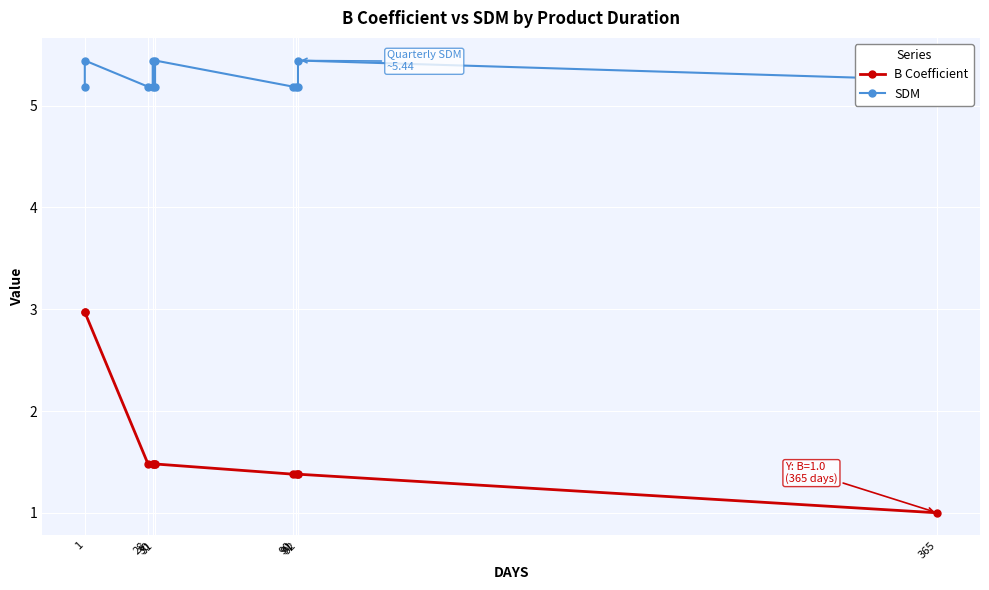

Which category has the highest value across all series?

1